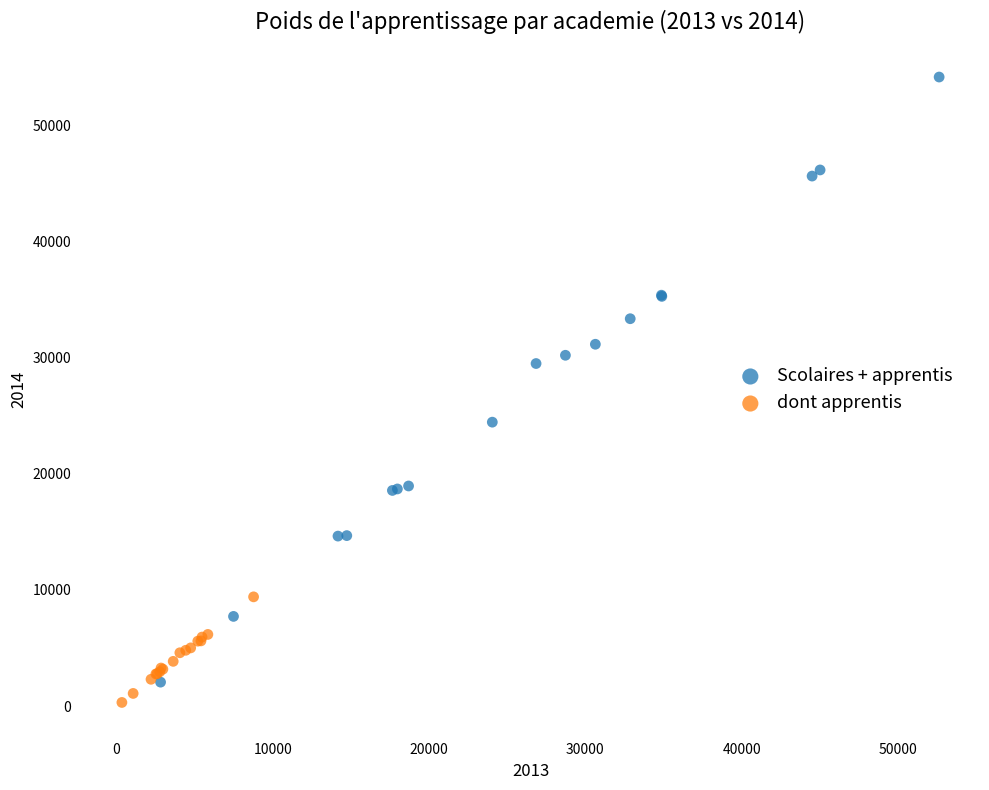

Which series reaches the maximum Y coordinate?

Scolaires + apprentis